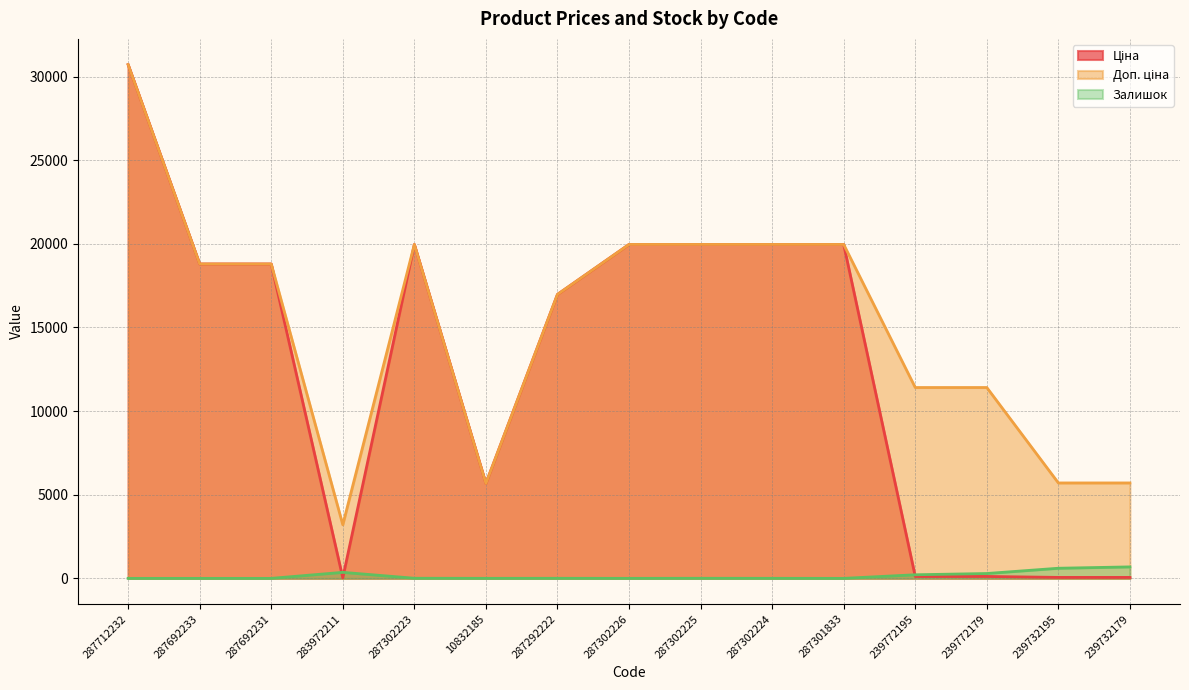

What is the difference between the maximum and minimum values in the Ціна series?

30685.1